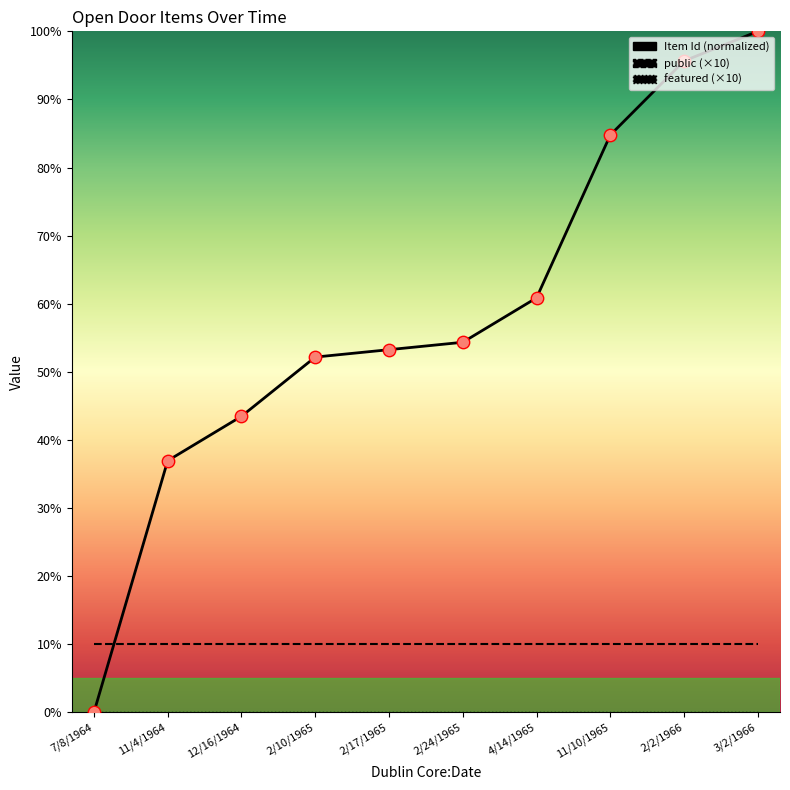

At how many categories does at least one series exceed 46?

7